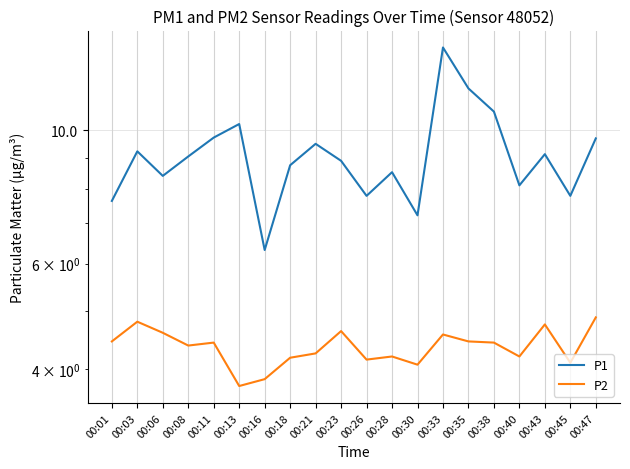

What is the minimum value shown in the chart?

3.8